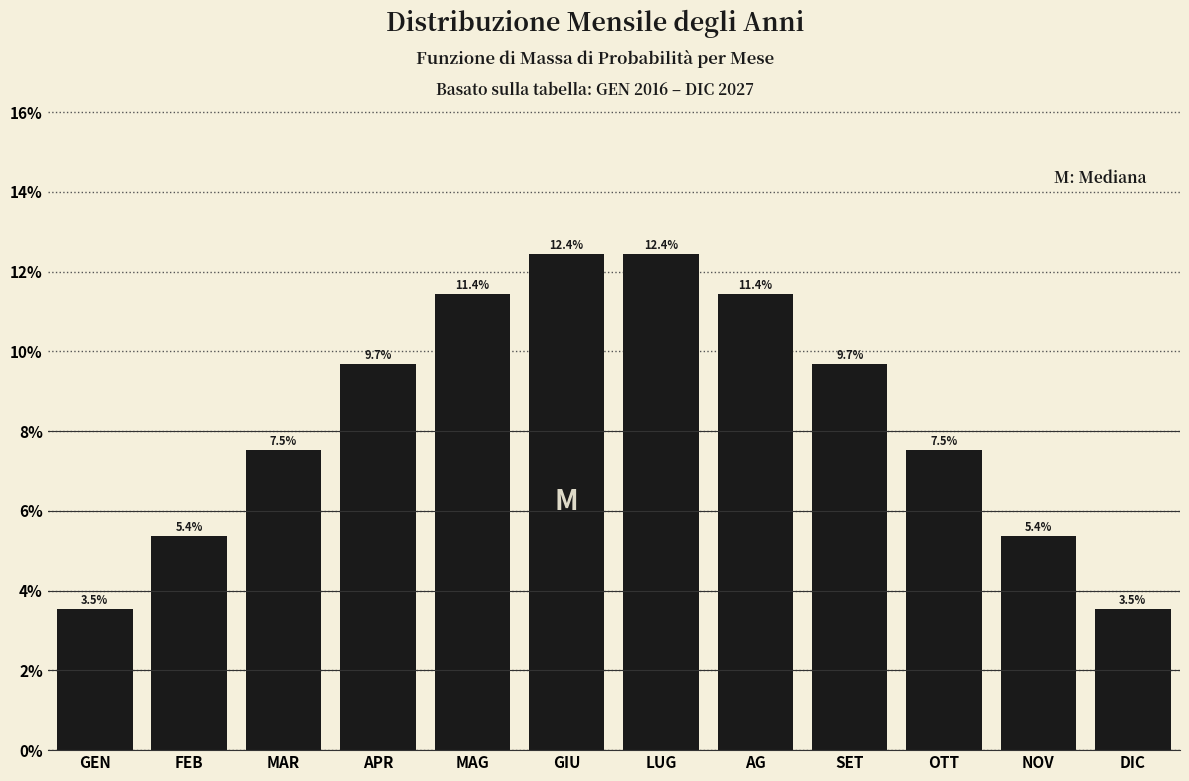

Reading left to right, list all the values displayed in this chart.

GEN=3.5	FEB=5.4	MAR=7.5	APR=9.7	MAG=11.4	GIU=12.4	LUG=12.4	AG=11.4	SET=9.7	OTT=7.5	NOV=5.4	DIC=3.5